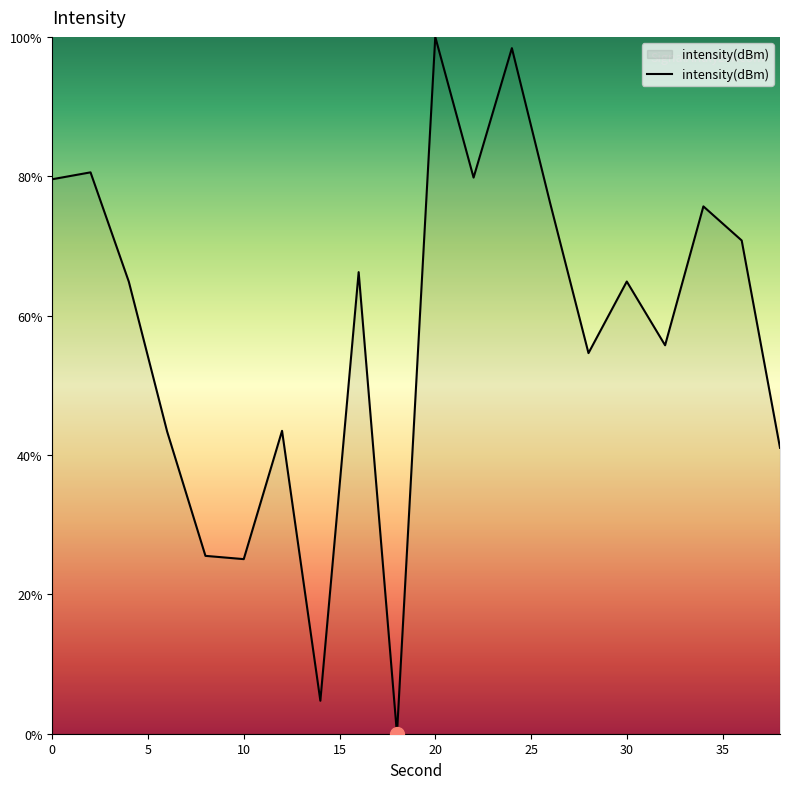

What is the maximum value shown in the chart?

100.0